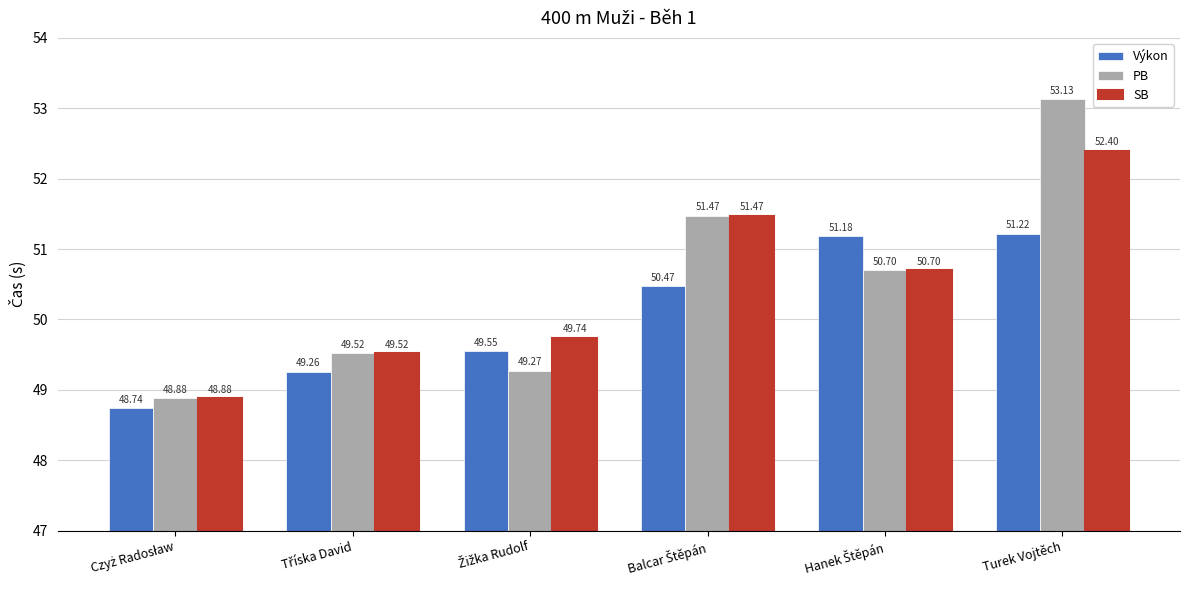

What is the highest value of the PB series?

53.1